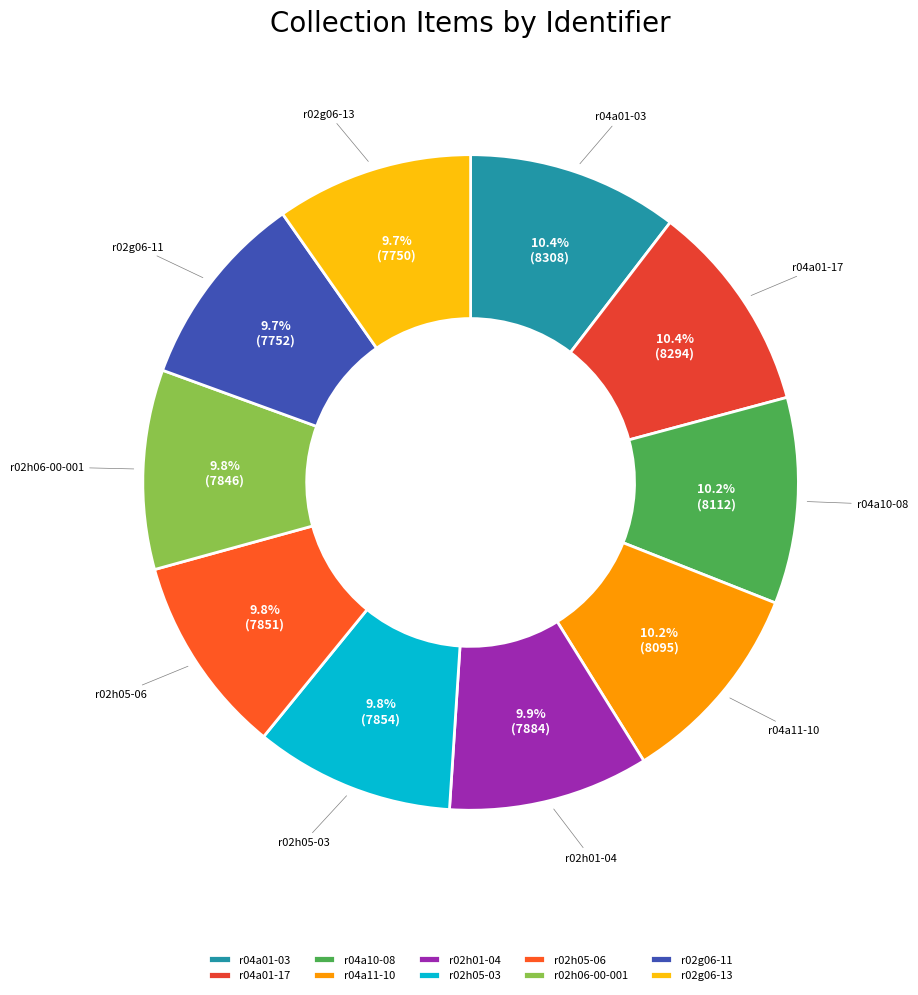

To the nearest percent, what is the difference between the largest and smallest slice percentages?

1%